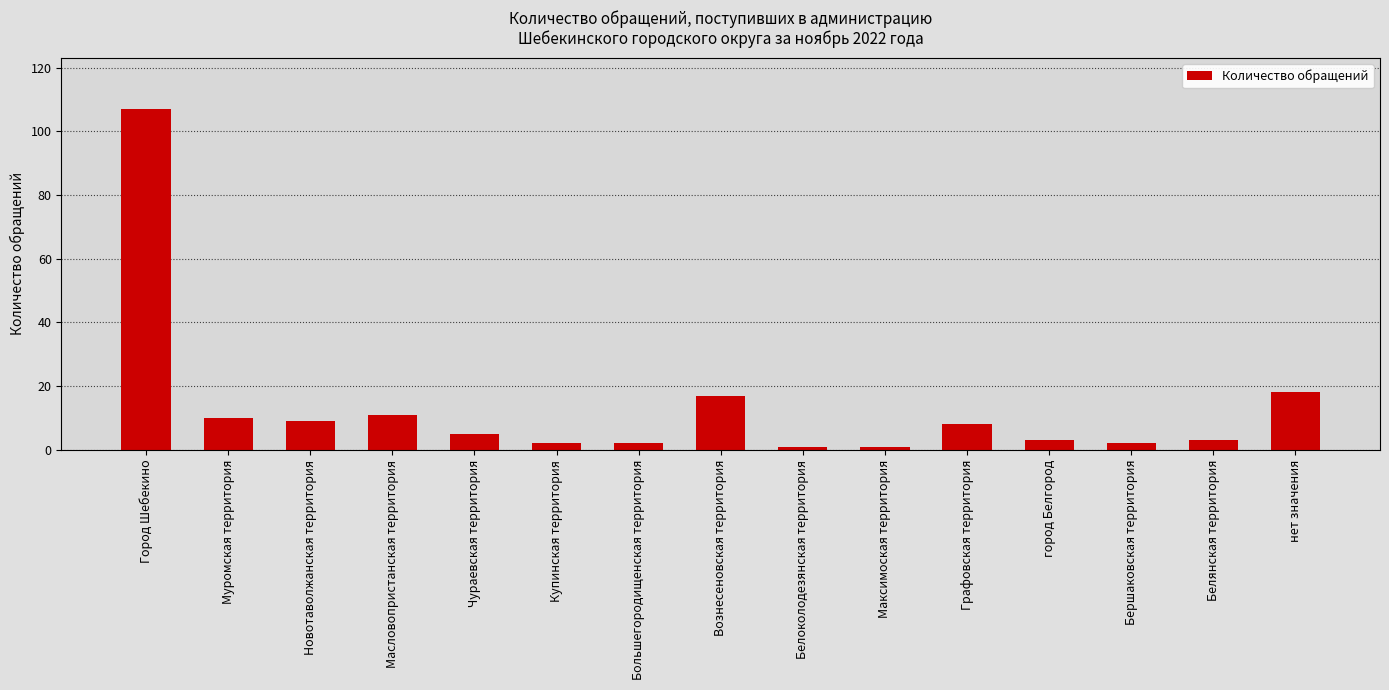

Between Графовская территория and Бершаковская территория, which is larger?

Графовская территория